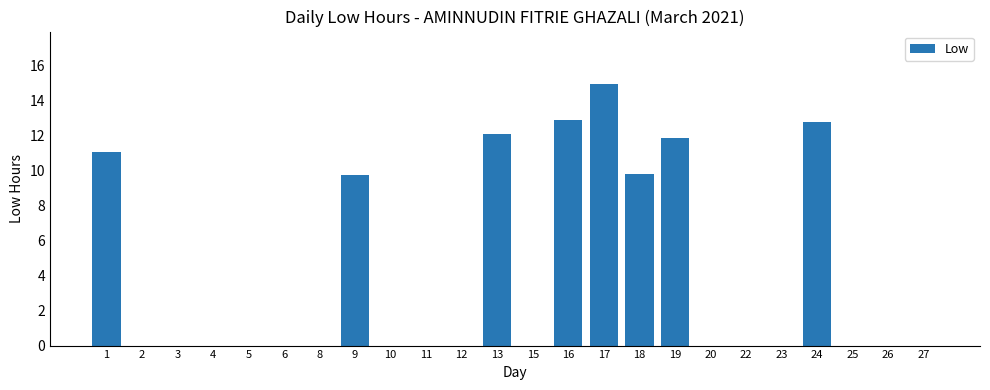

Which label corresponds to the largest value in the chart?

17